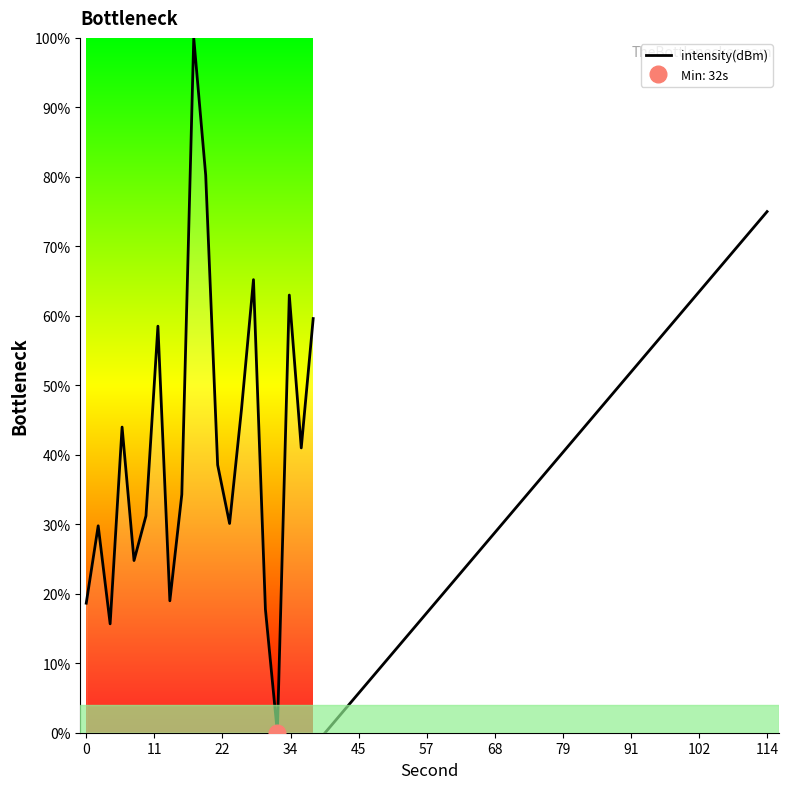

Is it true that the value at 0 is 18.6?

True